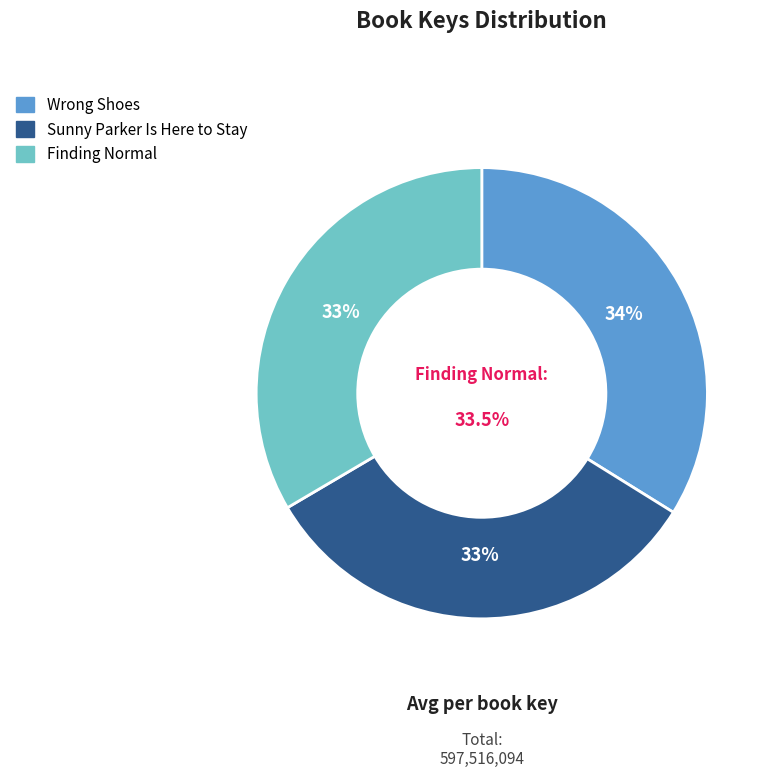

What is the change in value from Sunny Parker Is Here to Stay to Finding Normal?

+4736343